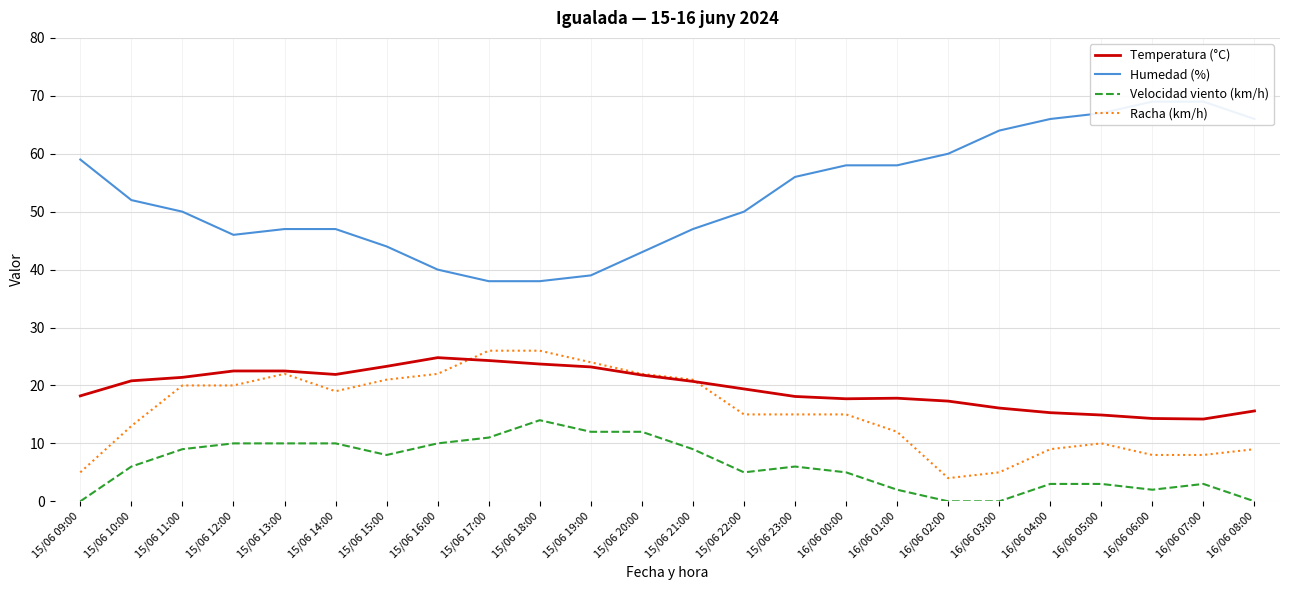

What is the label of the 20th point from the right?

15/06 13:00